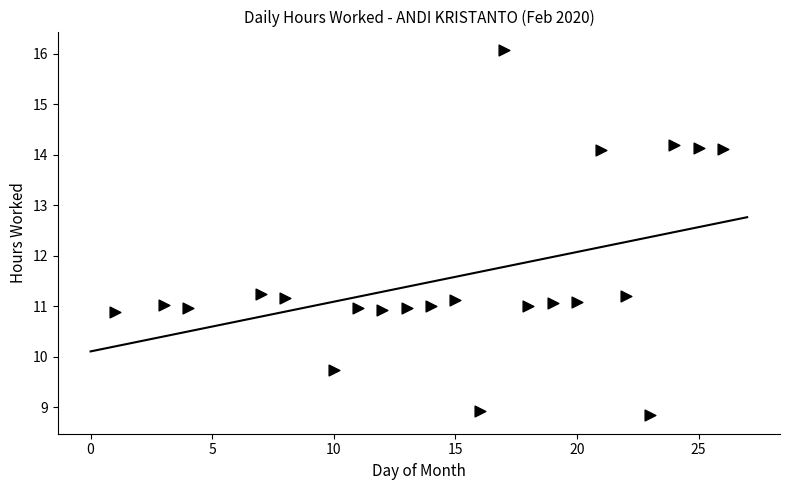

What is the range of X values (max minus min)?

25.0